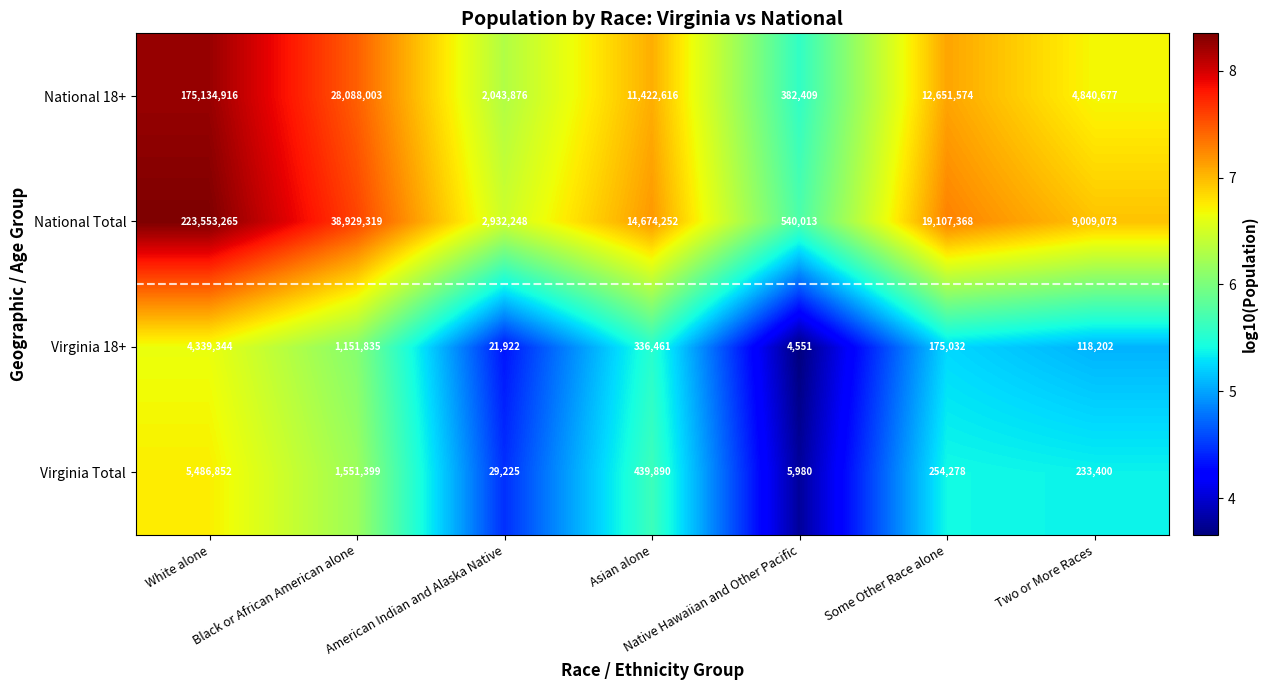

At which label is Virginia Total closest to 2746416?

Black or African American alone